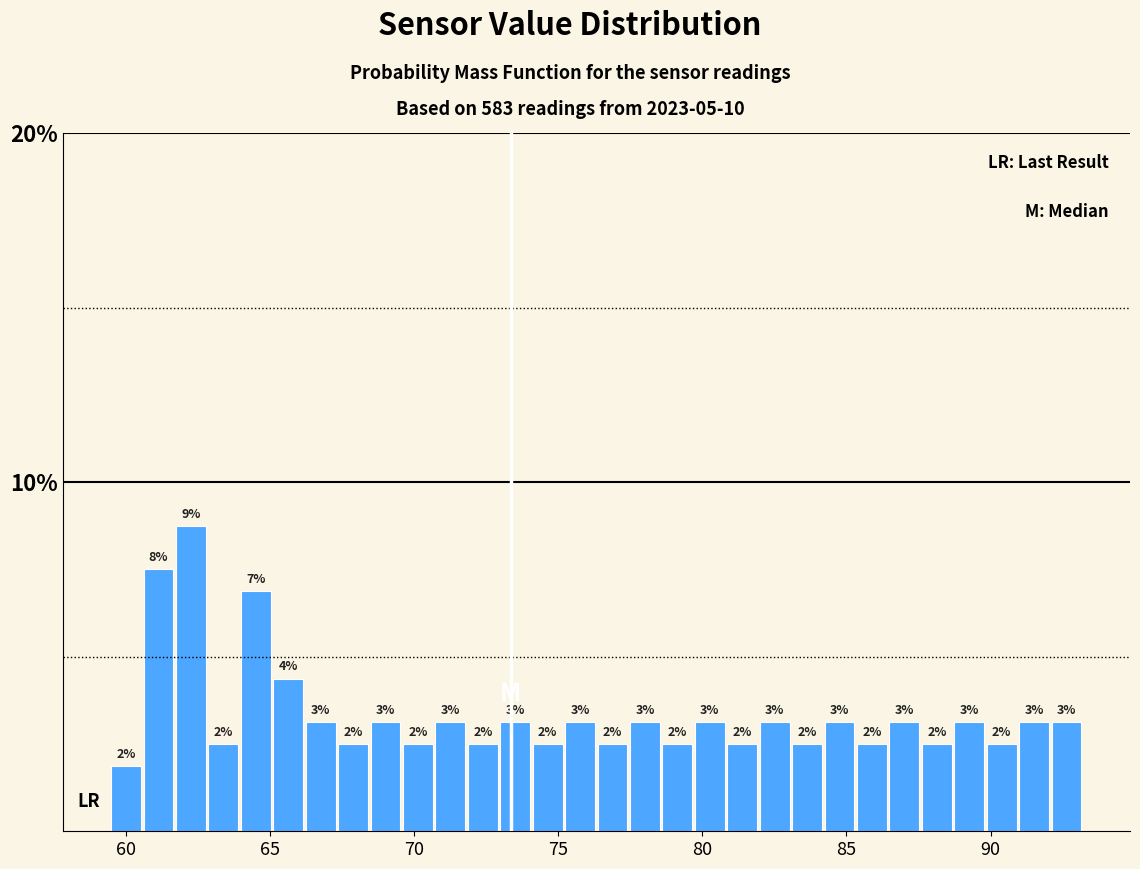

Around what value on the x-axis is the tallest bar? Give the approximate position of its centre, as read against the axis.

62.5